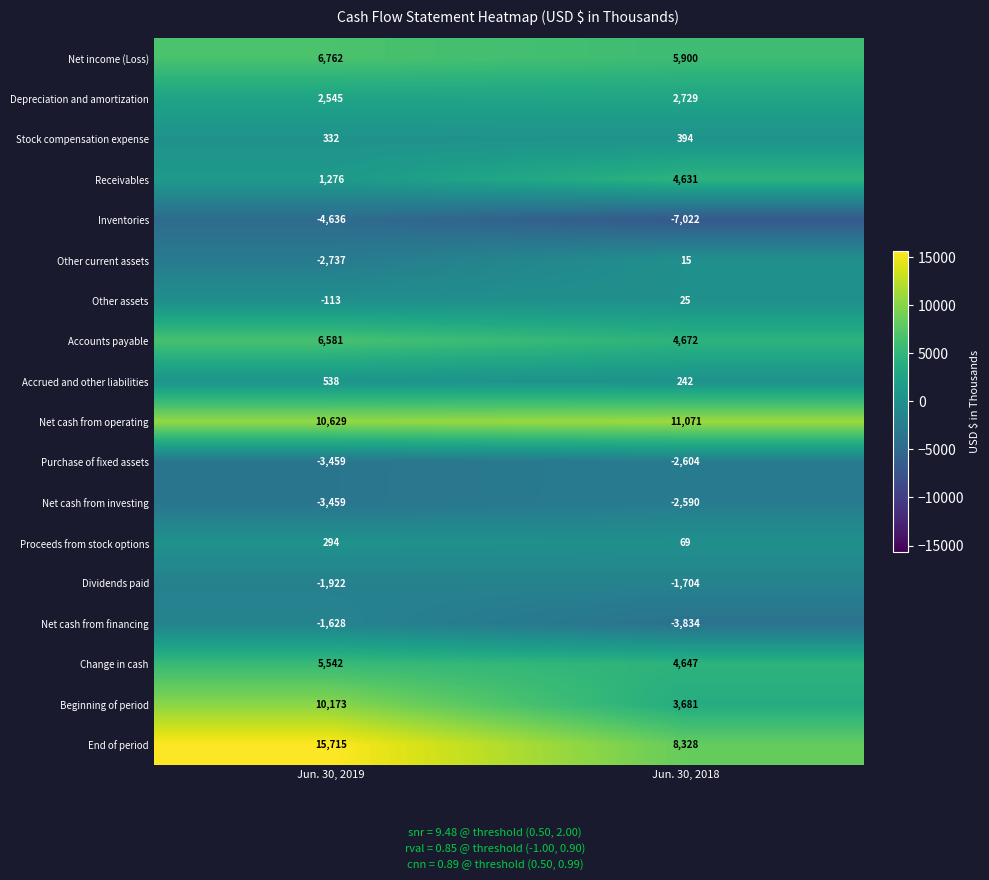

At which category does the chart reach its peak across all series?

Jun. 30, 2019